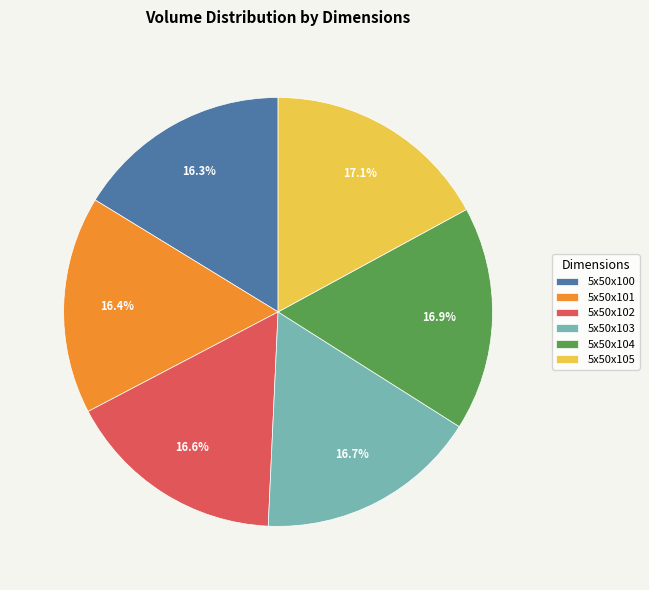

What is the total percentage of 5x50x100 and 5x50x104?

33.2%